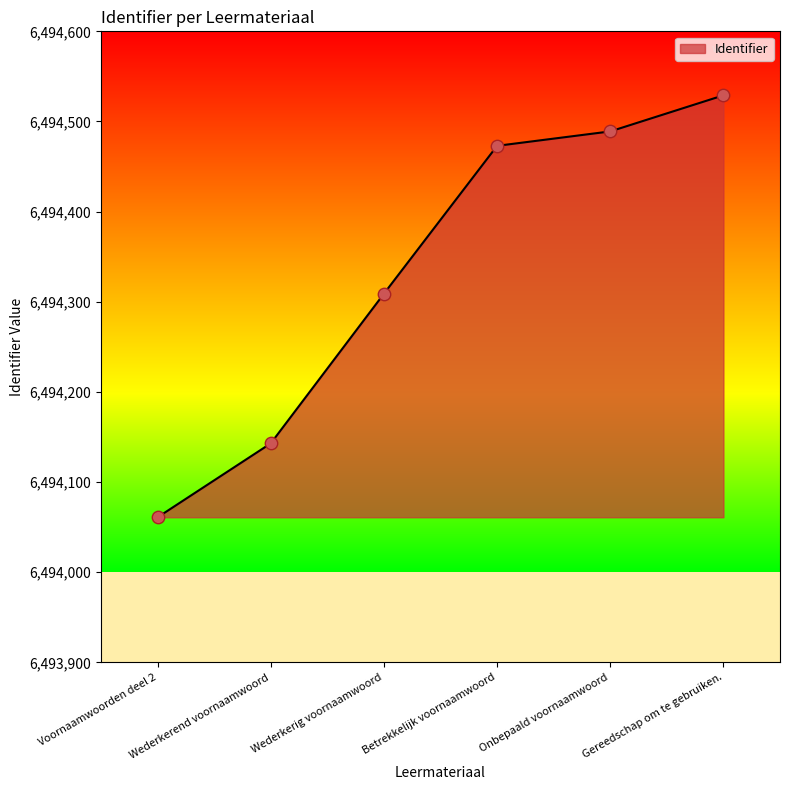

Which has a higher value, Wederkerend voornaamwoord or Voornaamwoorden deel 2?

Wederkerend voornaamwoord